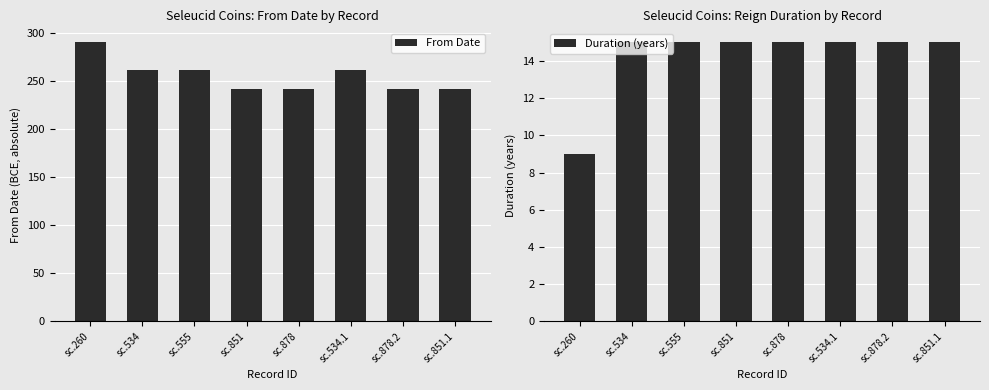

At which category is the sum across all series the highest?

sc.260